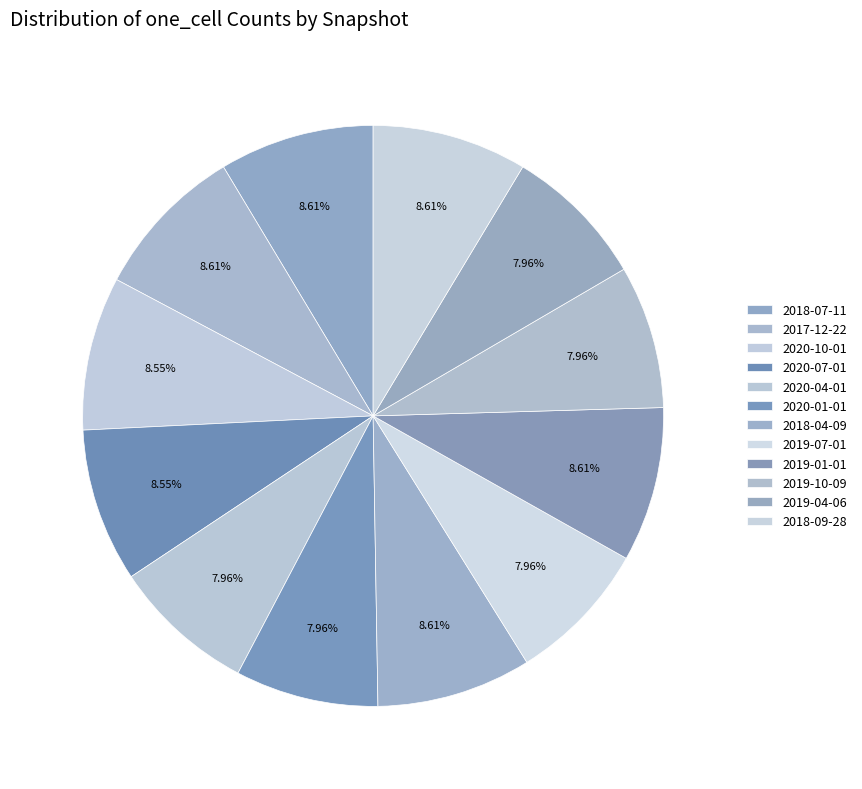

Count the number of slices in the pie.

12